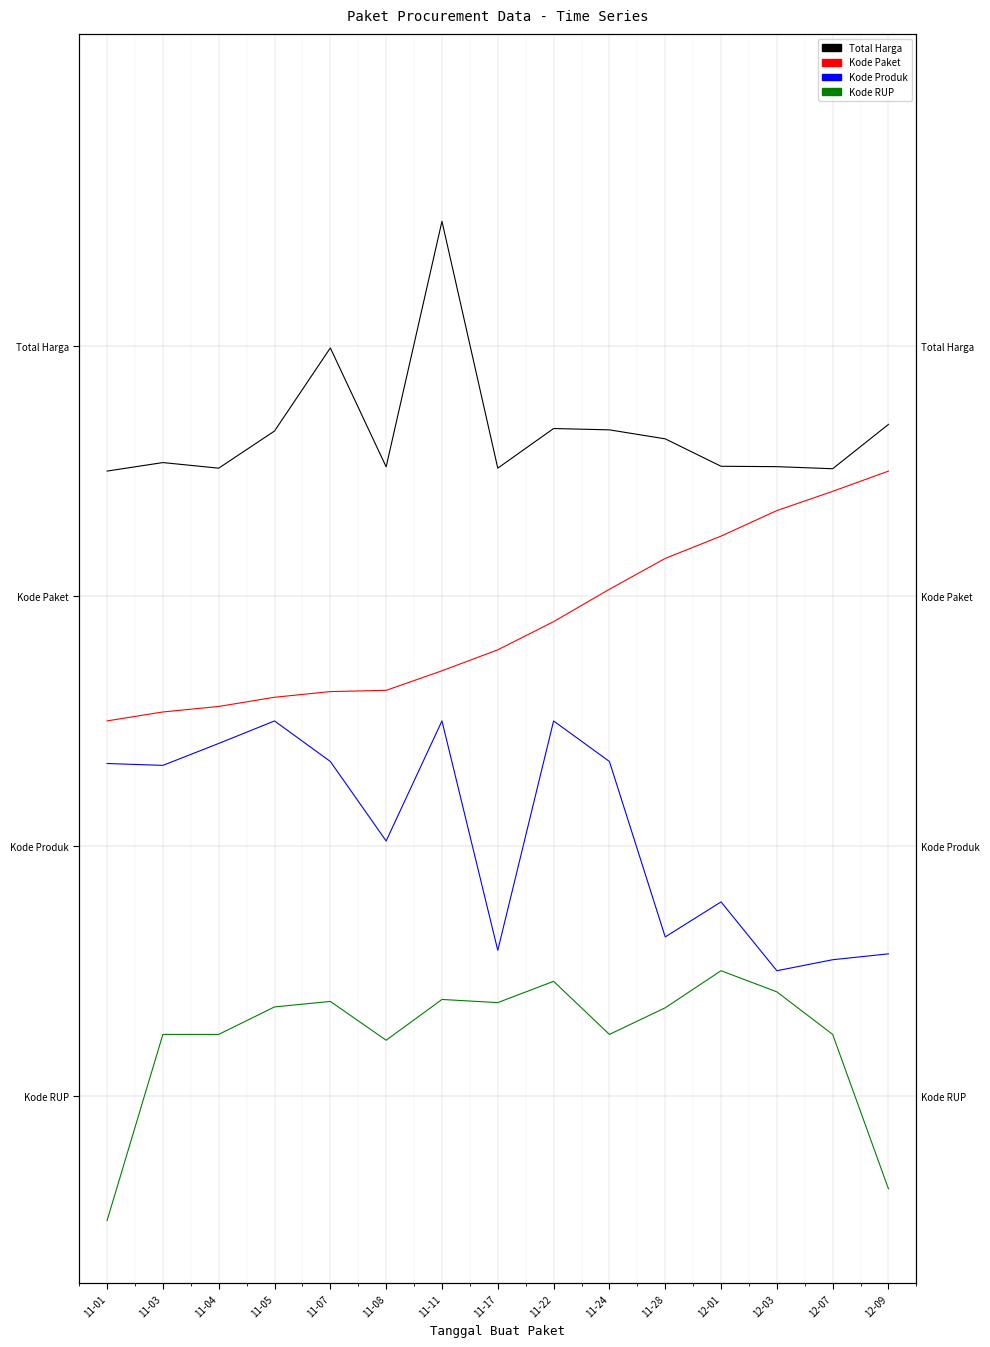

At which category is the sum across all series the highest?

11-11